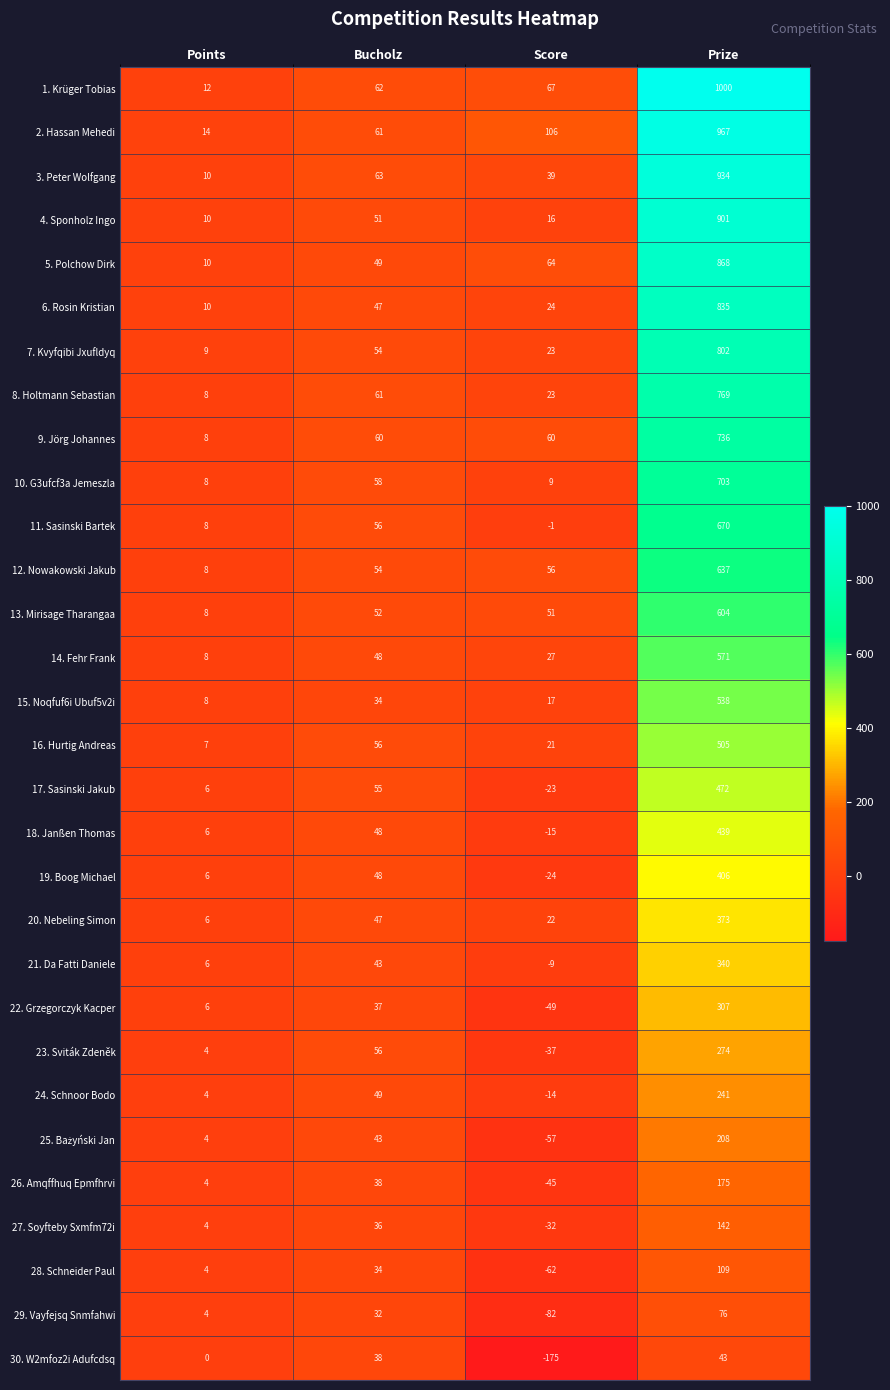

How many categories are shown in the chart?

4